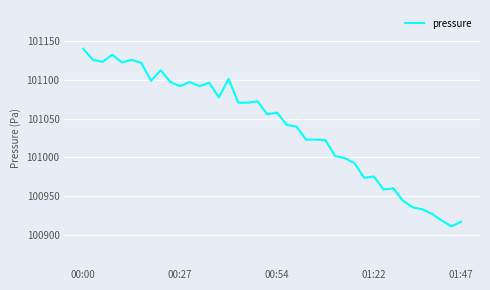

What is the maximum value shown in the chart?

101140.2